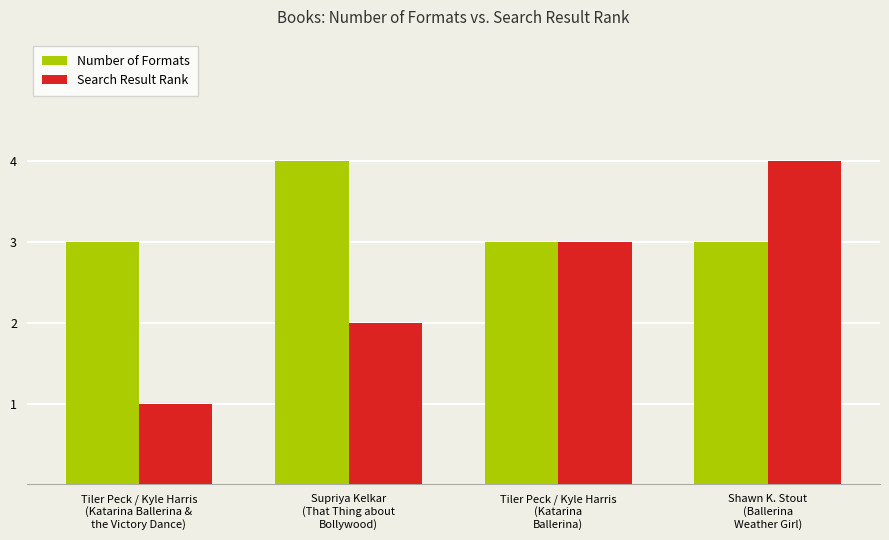

Rank the series by their average value, from highest to lowest.

Number of Formats, Search Result Rank